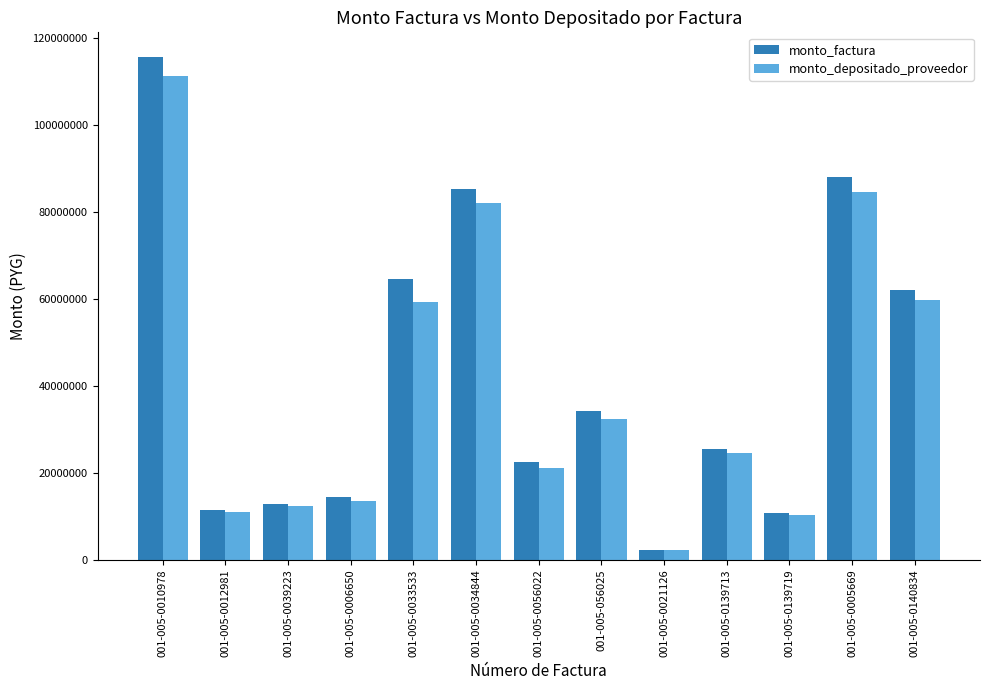

What is the value of the monto_factura bar at the 9th from the left?

2371200